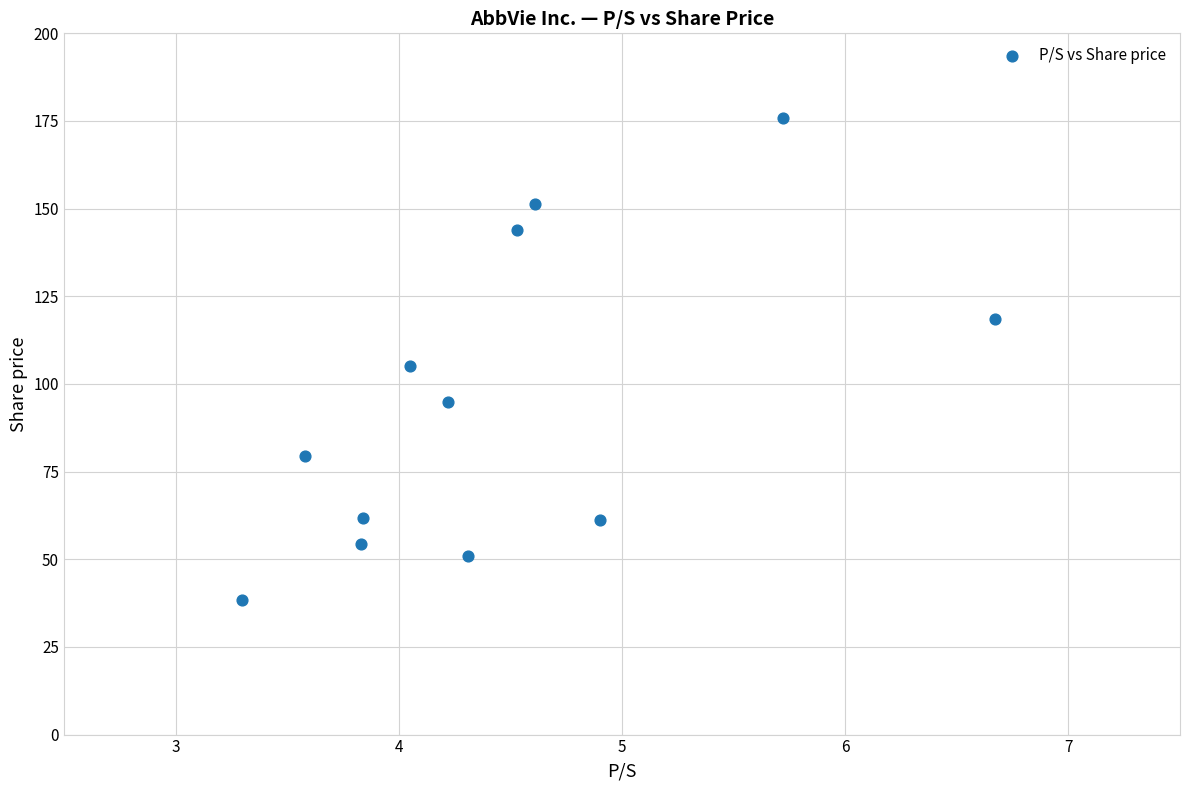

What is the average X value?

4.5